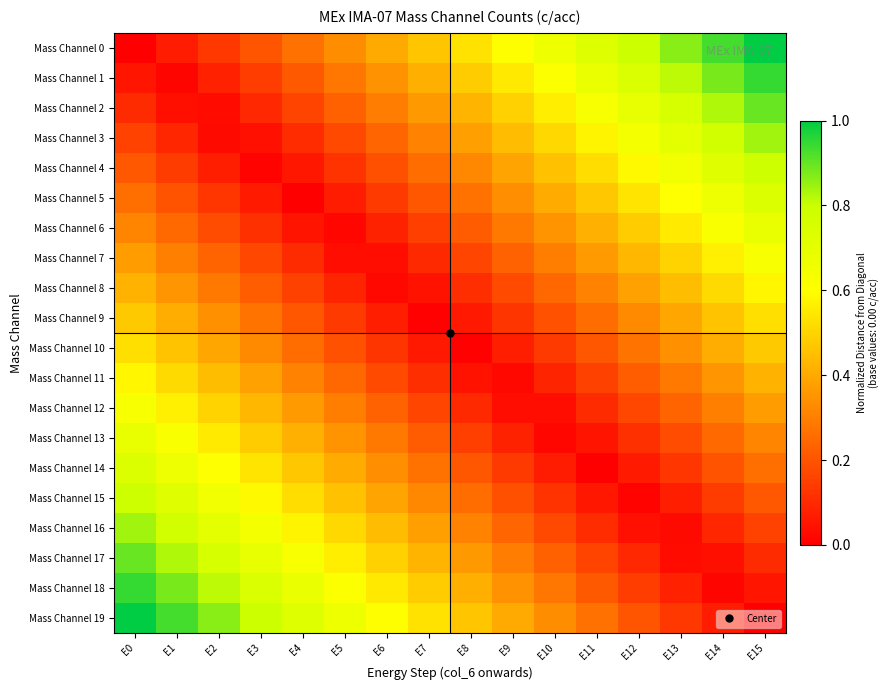

Which label corresponds to the smallest value in the chart?

E0